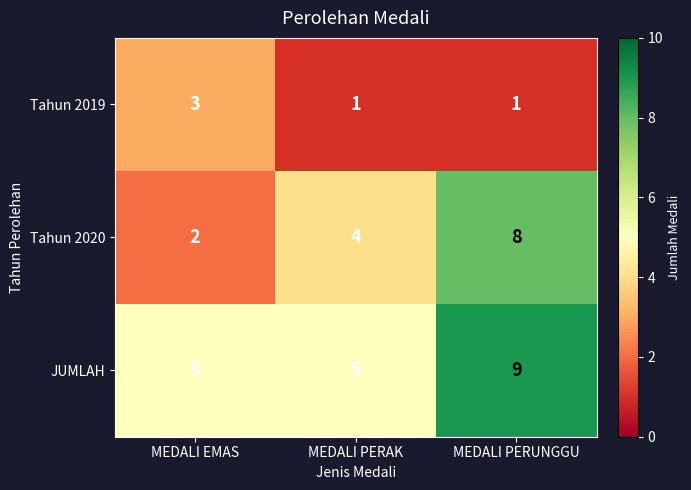

List the series in order of their peak value, lowest first.

Tahun 2019, Tahun 2020, JUMLAH